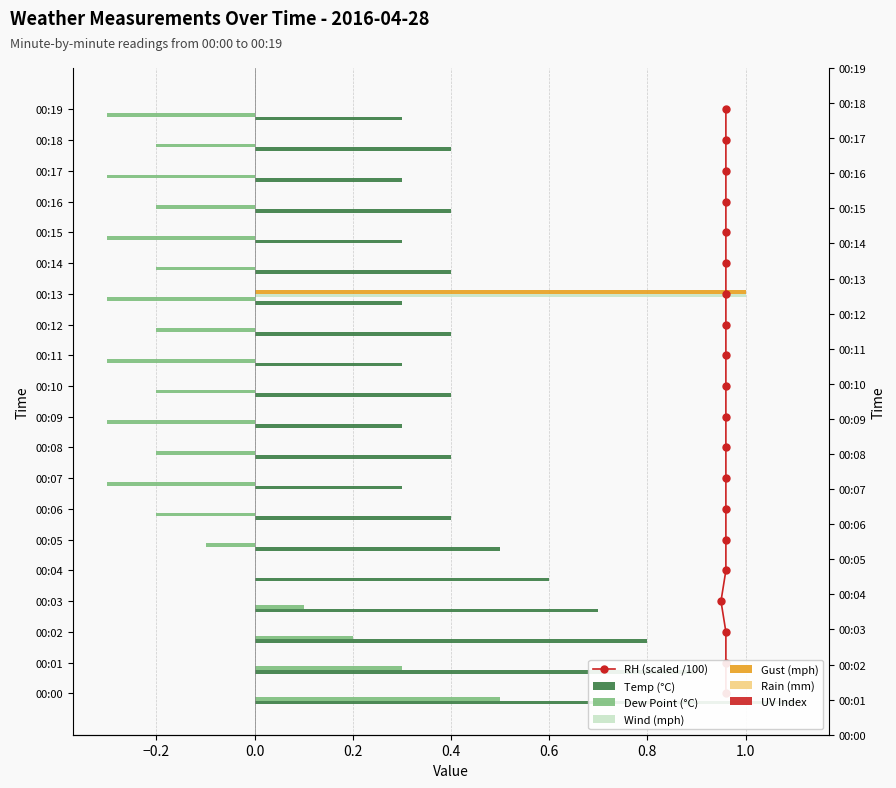

Reading right to left, what are all the values shown in this chart?

temp: 0.3	0.4	0.3	0.4	0.3	0.4	0.3	0.4	0.3	0.4	0.3	0.4	0.3	0.4	0.5	0.6	0.7	0.8	0.9	1.1
dp: -0.3	-0.2	-0.3	-0.2	-0.3	-0.2	-0.3	-0.2	-0.3	-0.2	-0.3	-0.2	-0.3	-0.2	-0.1	0.0	0.1	0.2	0.3	0.5
wind_mph: 0.0	0.0	0.0	0.0	0.0	0.0	1.0	0.0	0.0	0.0	0.0	0.0	0.0	0.0	0.0	0.0	0.0	0.0	0.0	0.0
gust_mph: 0.0	0.0	0.0	0.0	0.0	0.0	1.0	0.0	0.0	0.0	0.0	0.0	0.0	0.0	0.0	0.0	0.0	0.0	0.0	0.0